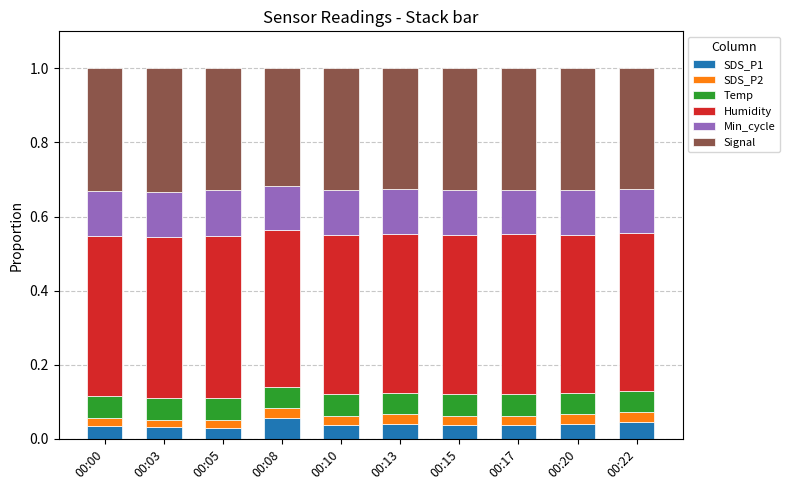

What is the total value across all series at 00:05?

1.0